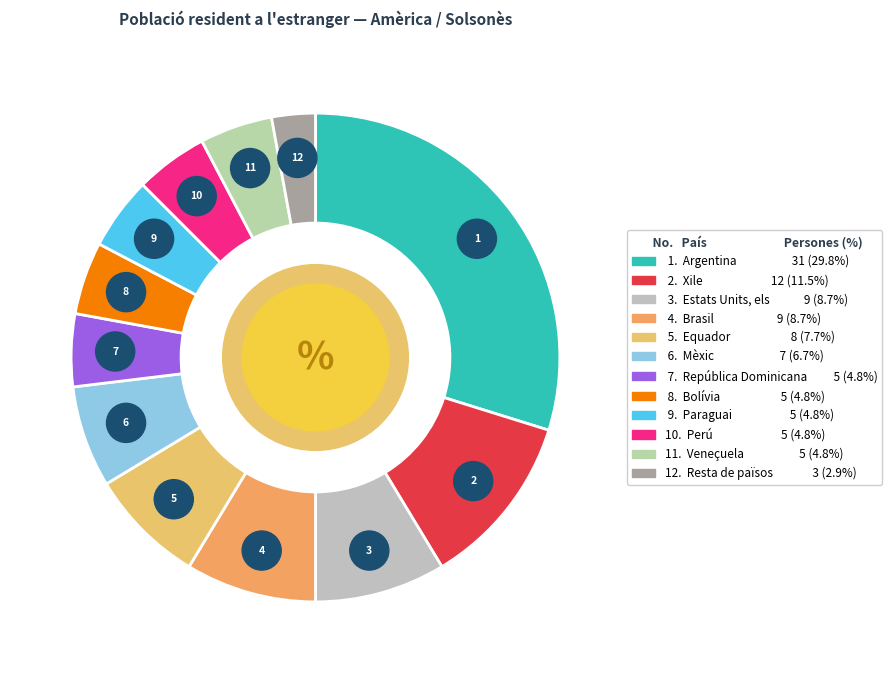

Is it true that Paraguai is 5% of the pie?

True